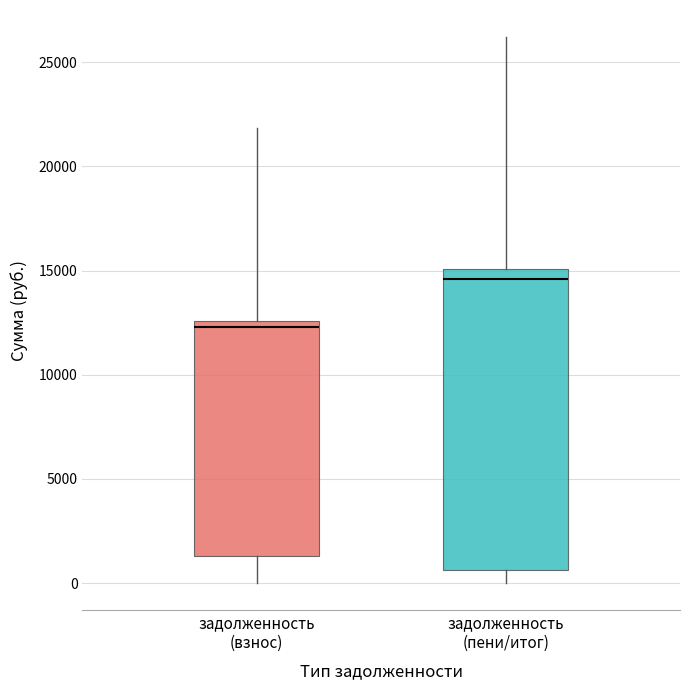

Which box's median line is the lowest?

задолженность (взнос)